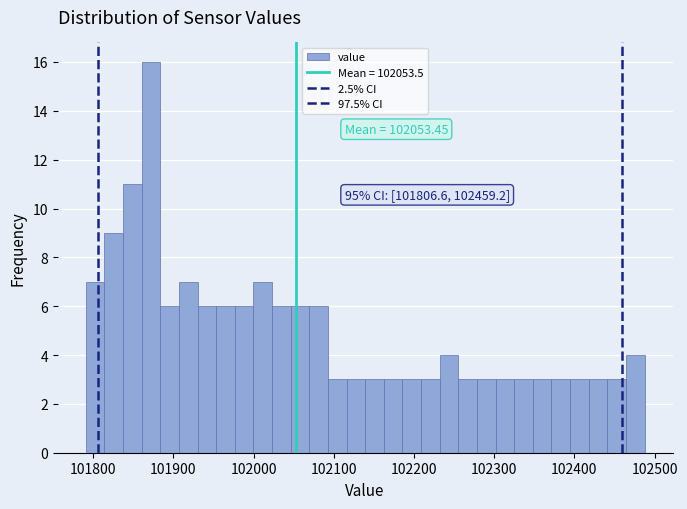

Read against the x-axis, roughly where is the centre of the tallest bar?

101870